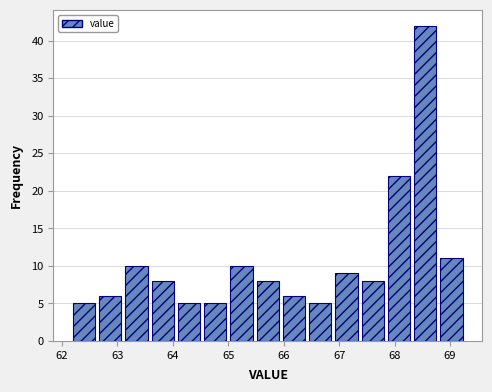

Over which range of the x-axis is the bar tallest?

68.4 to 68.8